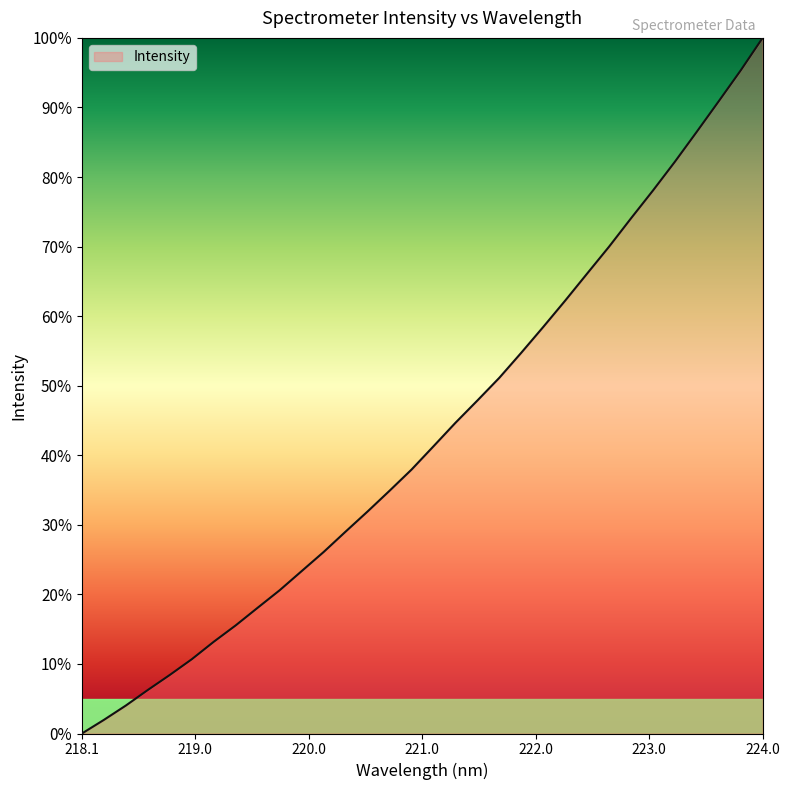

What is the difference between the maximum and minimum values?

100.0